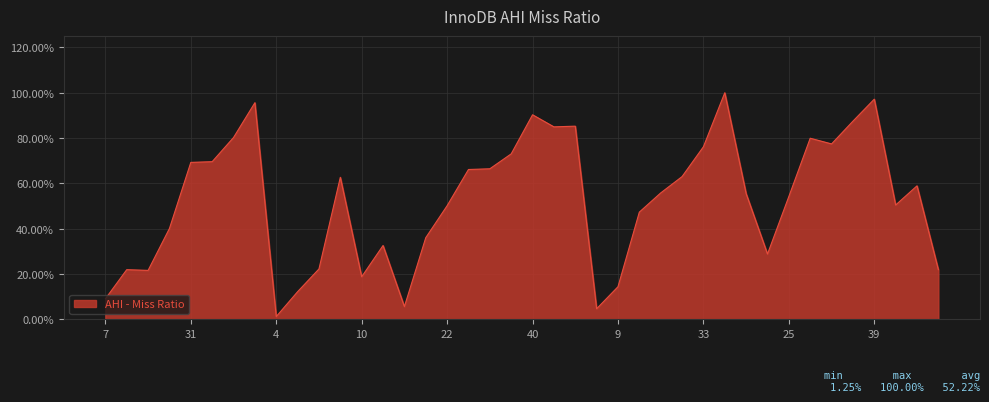

Is this an area chart (filled region under the line)?

Yes